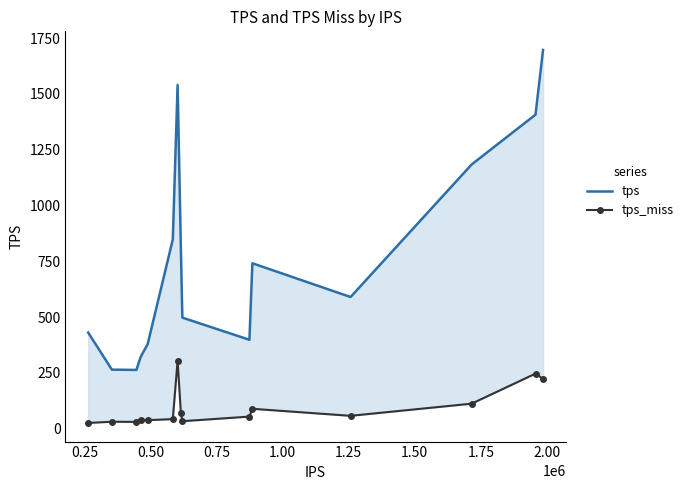

List the series in order of their overall mean, highest first.

tps, tps_miss